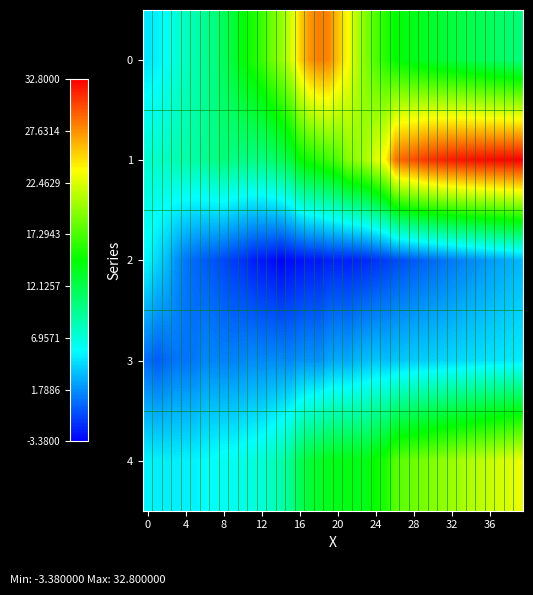

How many series are shown in this chart?

5